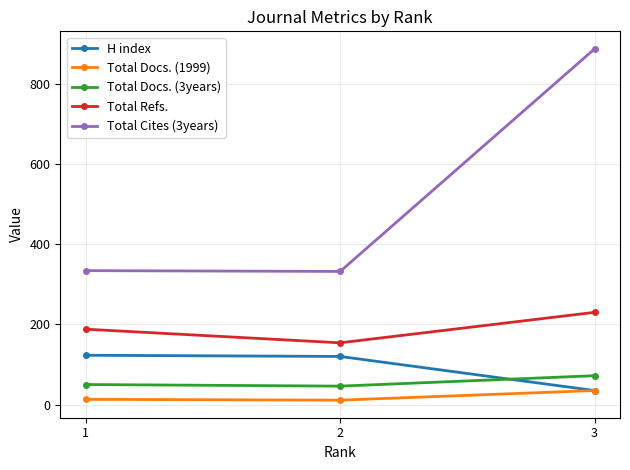

At which label is Total Docs. (3years) closest to 59?

1